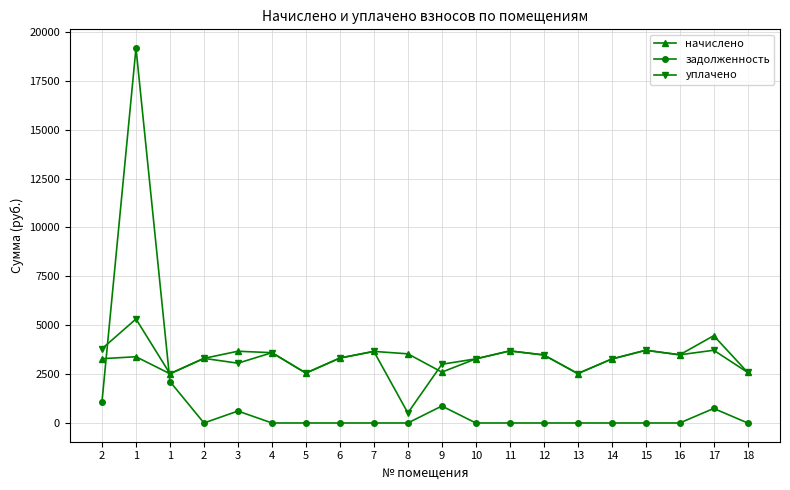

Which category has the lowest value in the начислено series?

1